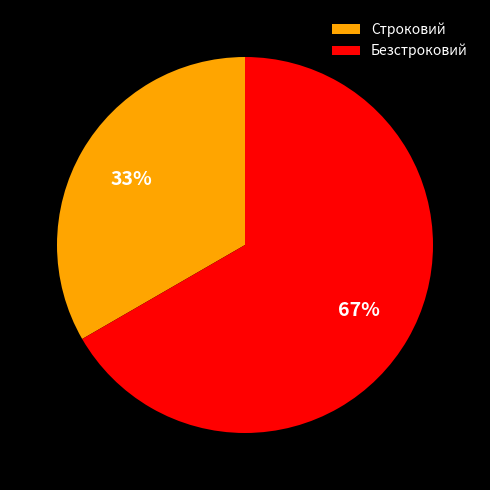

To the nearest percent, what is the average slice percentage?

50%